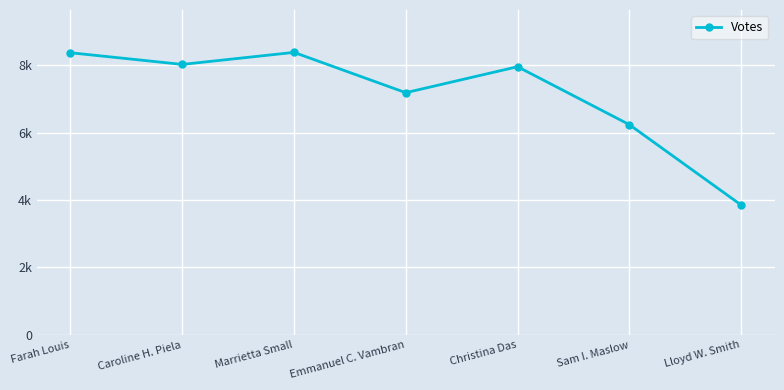

The chart shows a value of 4397 at Farah Louis. True or false?

False